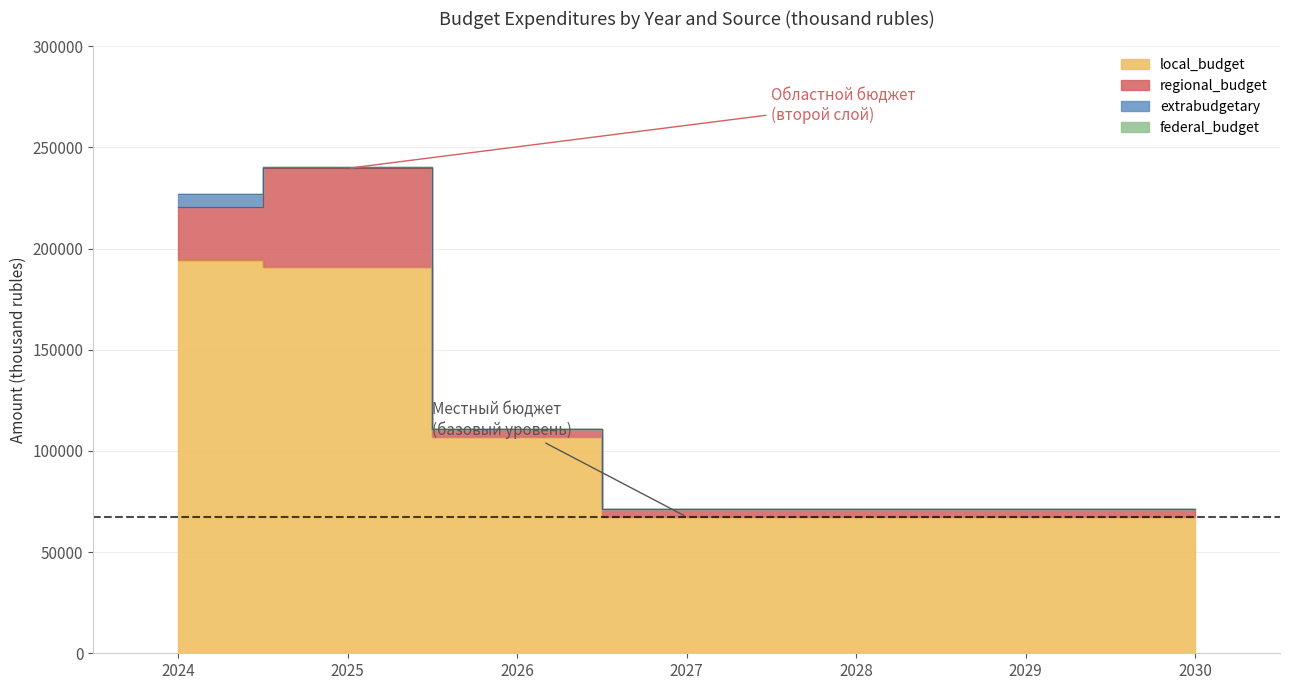

True or false: local_budget and regional_budget intersect in this chart.

False